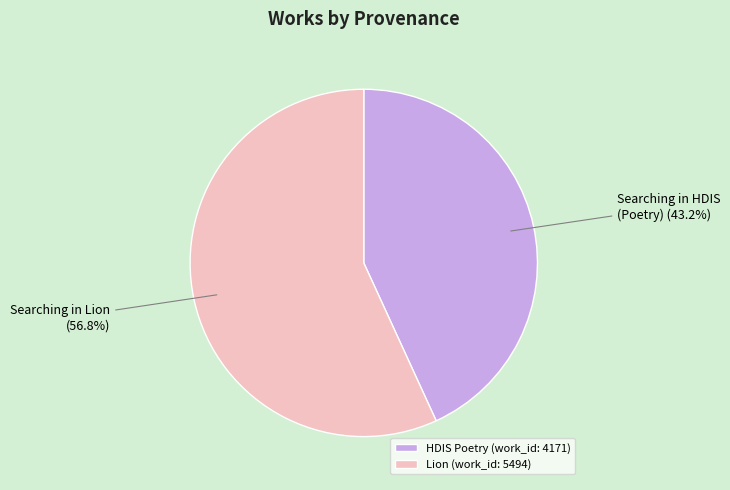

How many segments does this pie chart have?

2